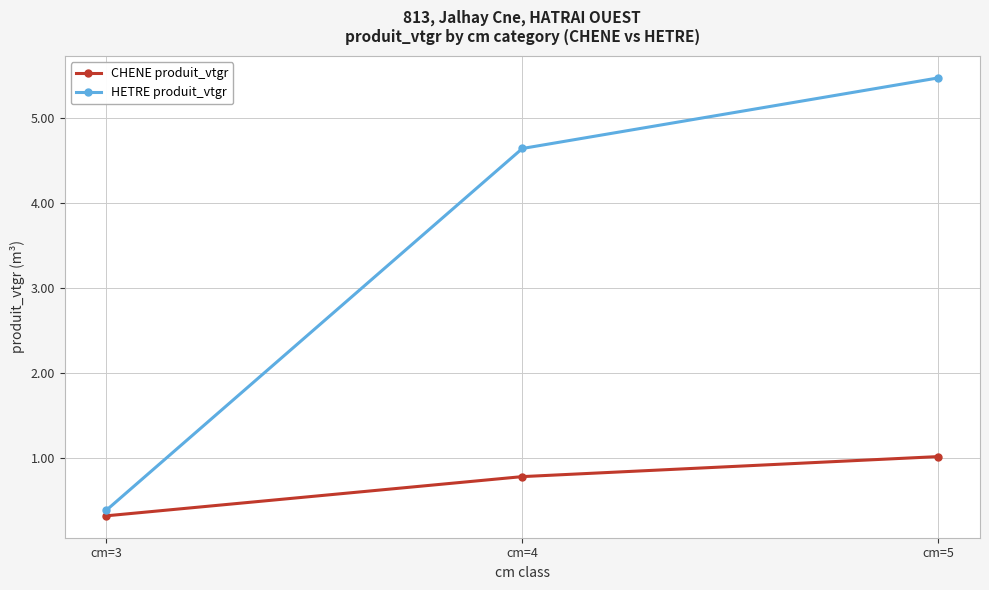

What is the value of the HETRE produit_vtgr point at the 2nd from the left?

4.6